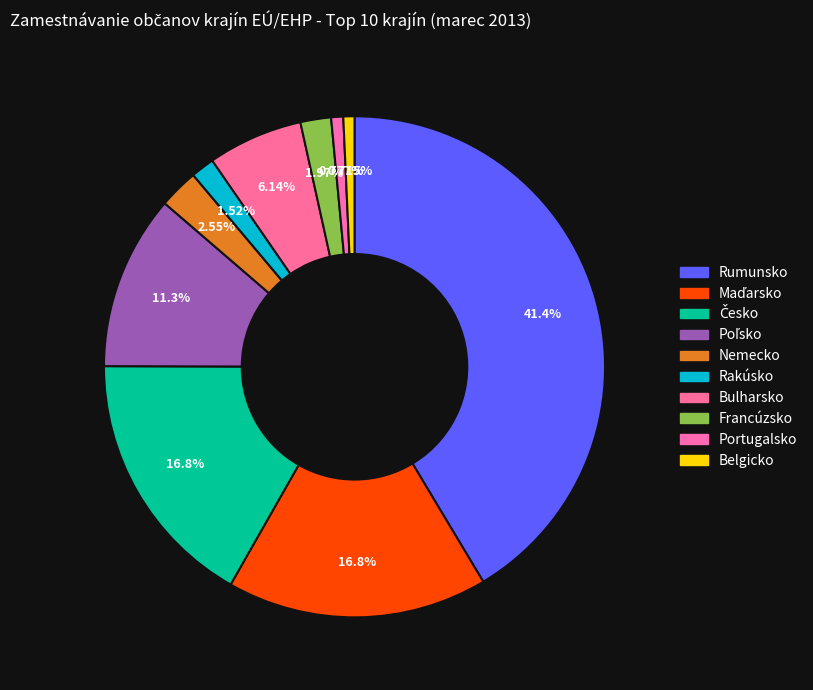

Which has a higher value, Bulharsko or Rumunsko?

Rumunsko